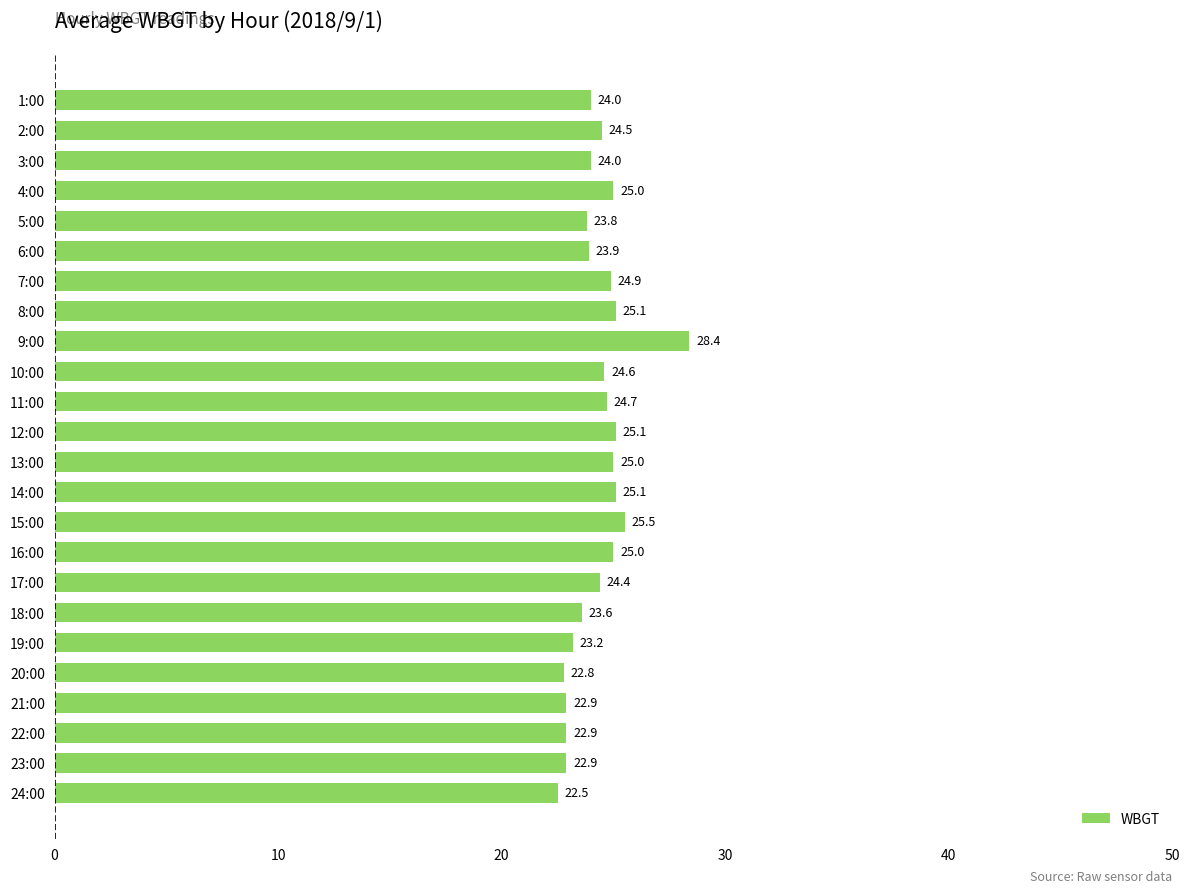

Reading bottom to top, list all the values displayed in this chart.

24:00=22.5	23:00=22.9	22:00=22.9	21:00=22.9	20:00=22.8	19:00=23.2	18:00=23.6	17:00=24.4	16:00=25.0	15:00=25.5	14:00=25.1	13:00=25.0	12:00=25.1	11:00=24.7	10:00=24.6	9:00=28.4	8:00=25.1	7:00=24.9	6:00=23.9	5:00=23.8	4:00=25.0	3:00=24.0	2:00=24.5	1:00=24.0